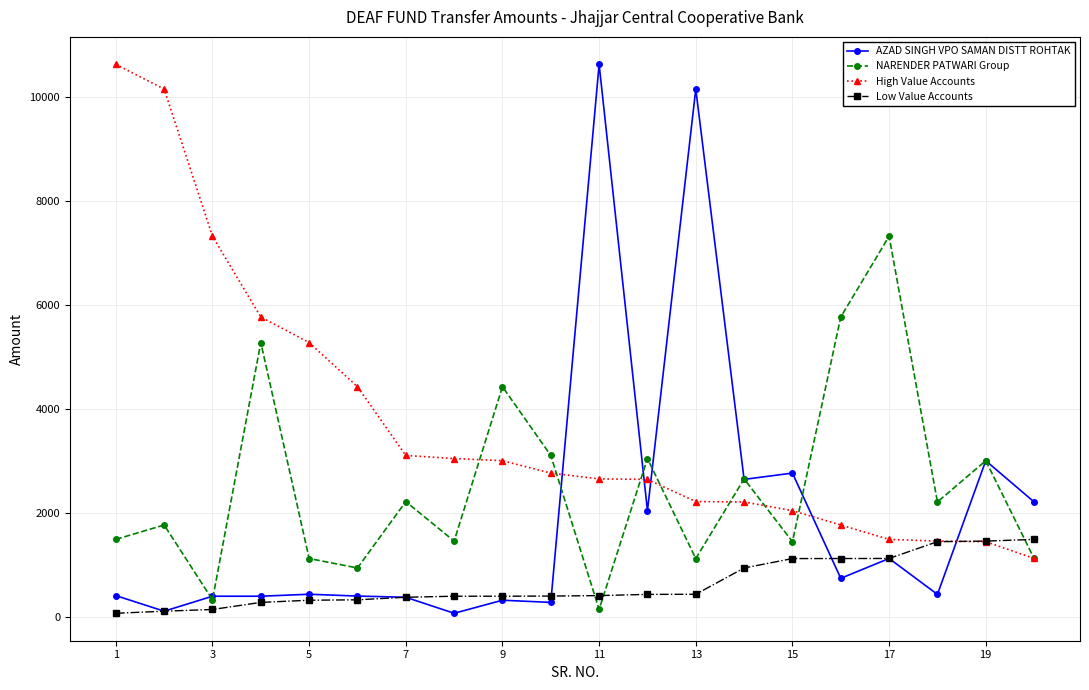

Does the chart have visible grid lines?

Yes